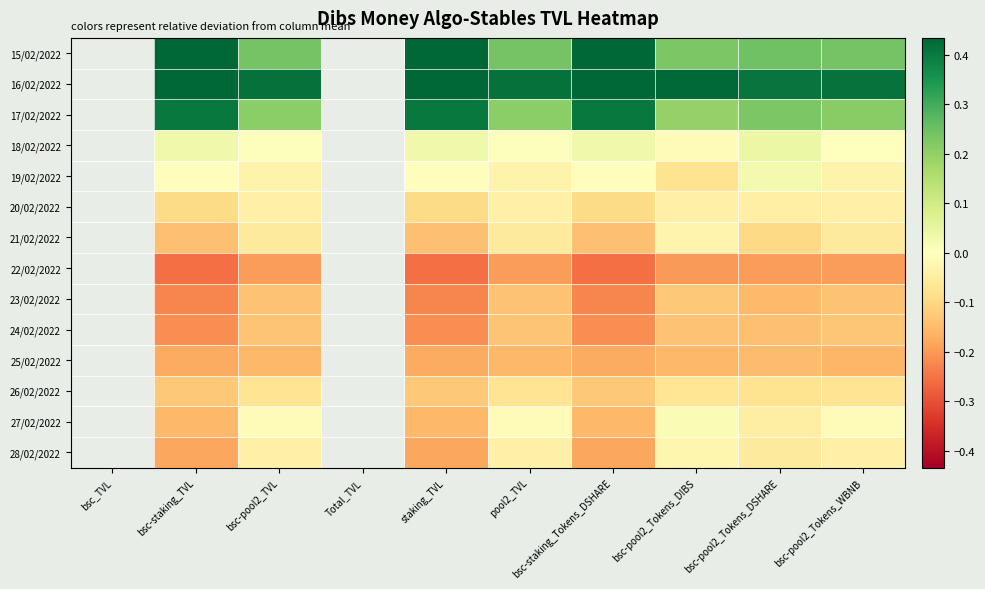

At which category does the chart reach its peak across all series?

bsc-staking_TVL